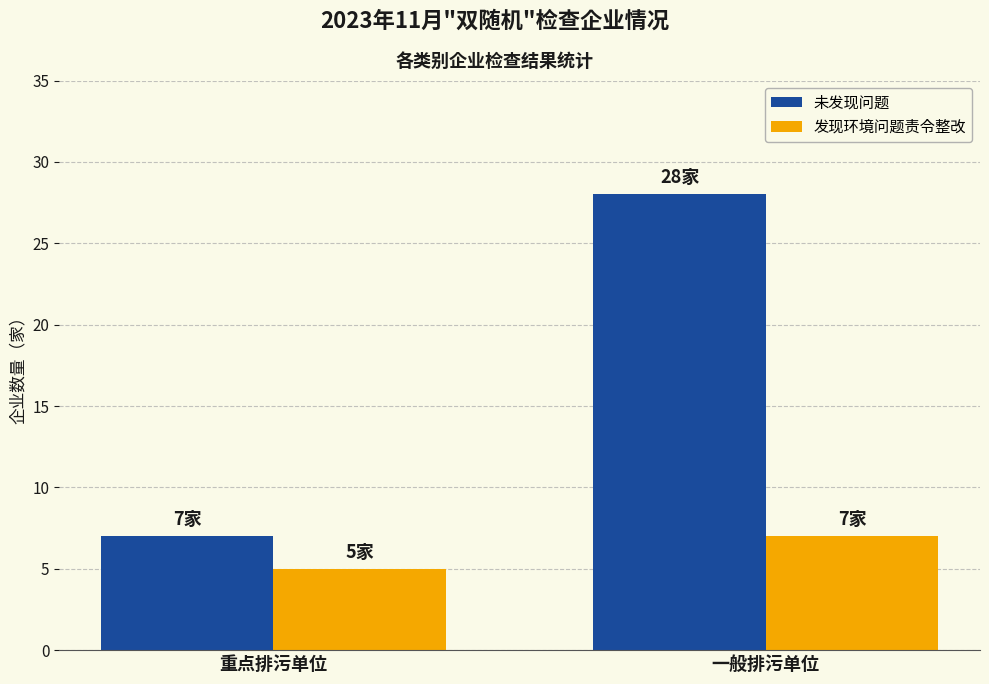

What is the spread (max minus min) of values at 一般排污单位?

21